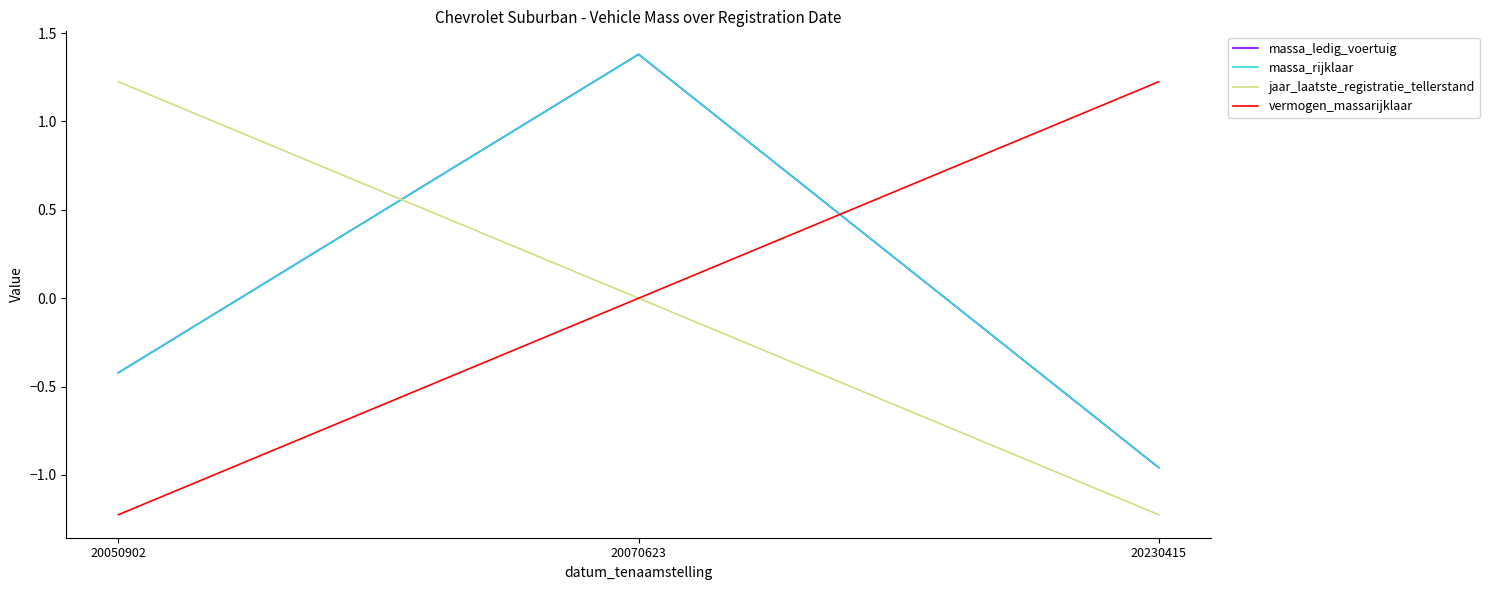

The value of jaar_laatste_registratie_tellerstand at 20230415 is -1.2. True or false?

True